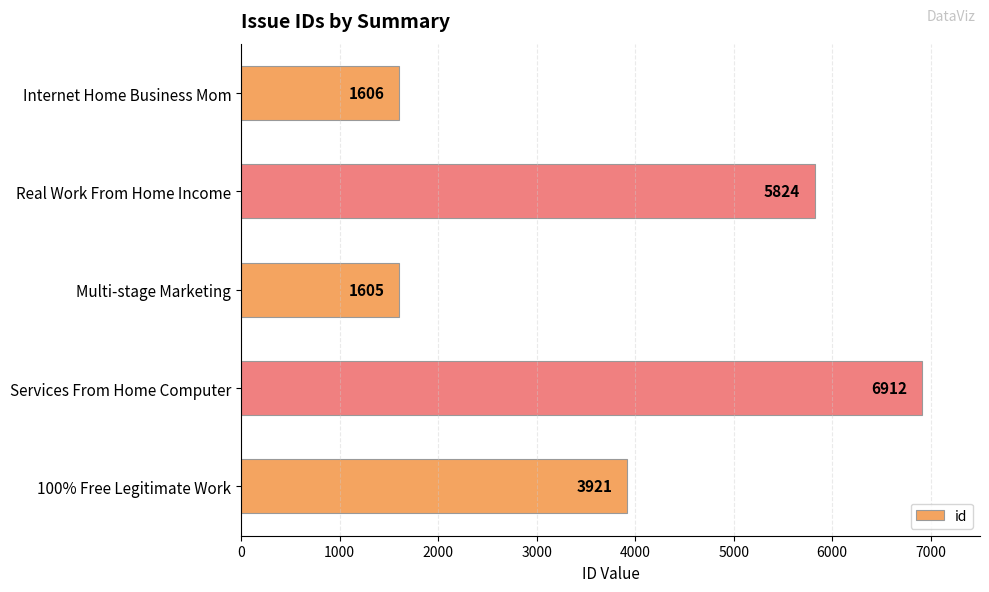

How many values are below 3921?

2